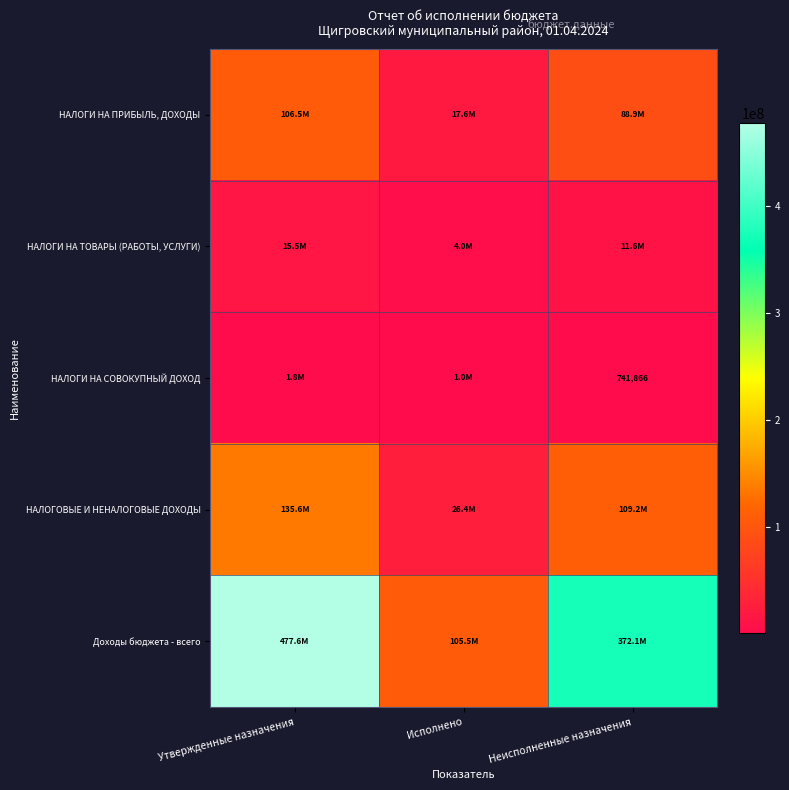

At which category does the chart reach its minimum across all series?

Неисполненные назначения